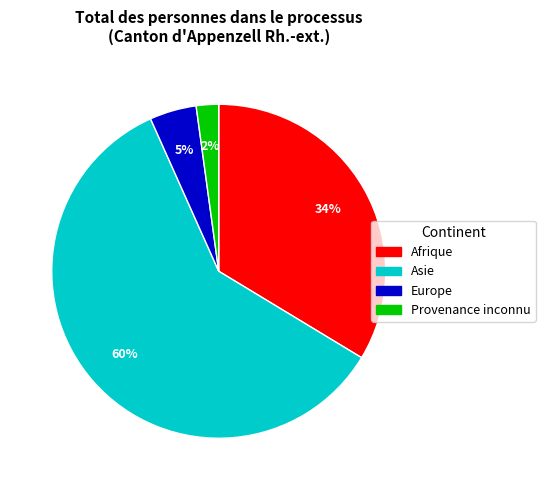

Does any single category account for the majority?

Yes